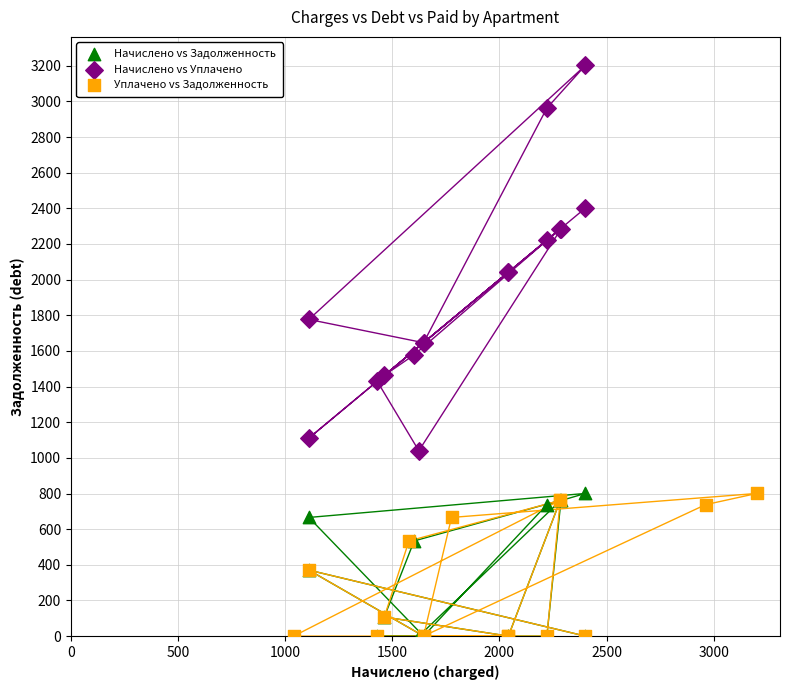

Which series contains the highest Y value?

Начислено vs Уплачено